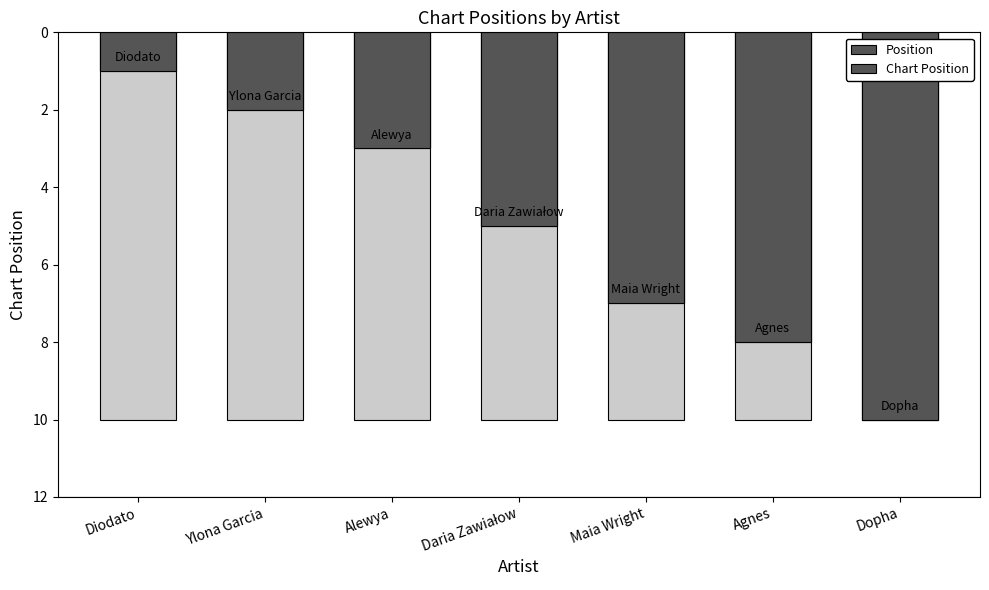

How many categories are shown in the chart?

7